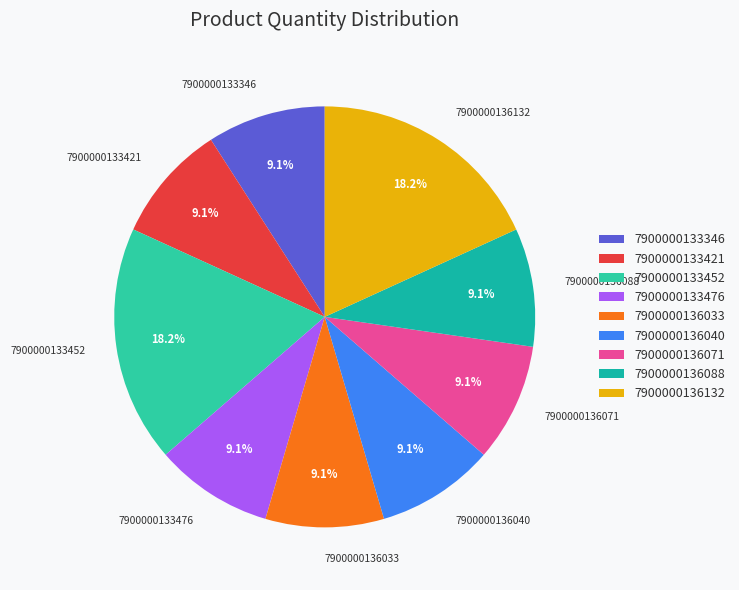

Combined, what portion of the pie is 7900000136132 and 7900000133452?

36.4%